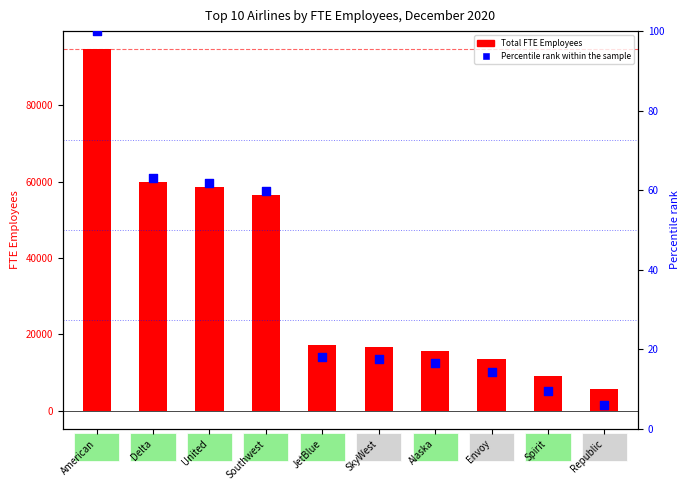

Which series has the largest total across all categories?

Total FTE Employees